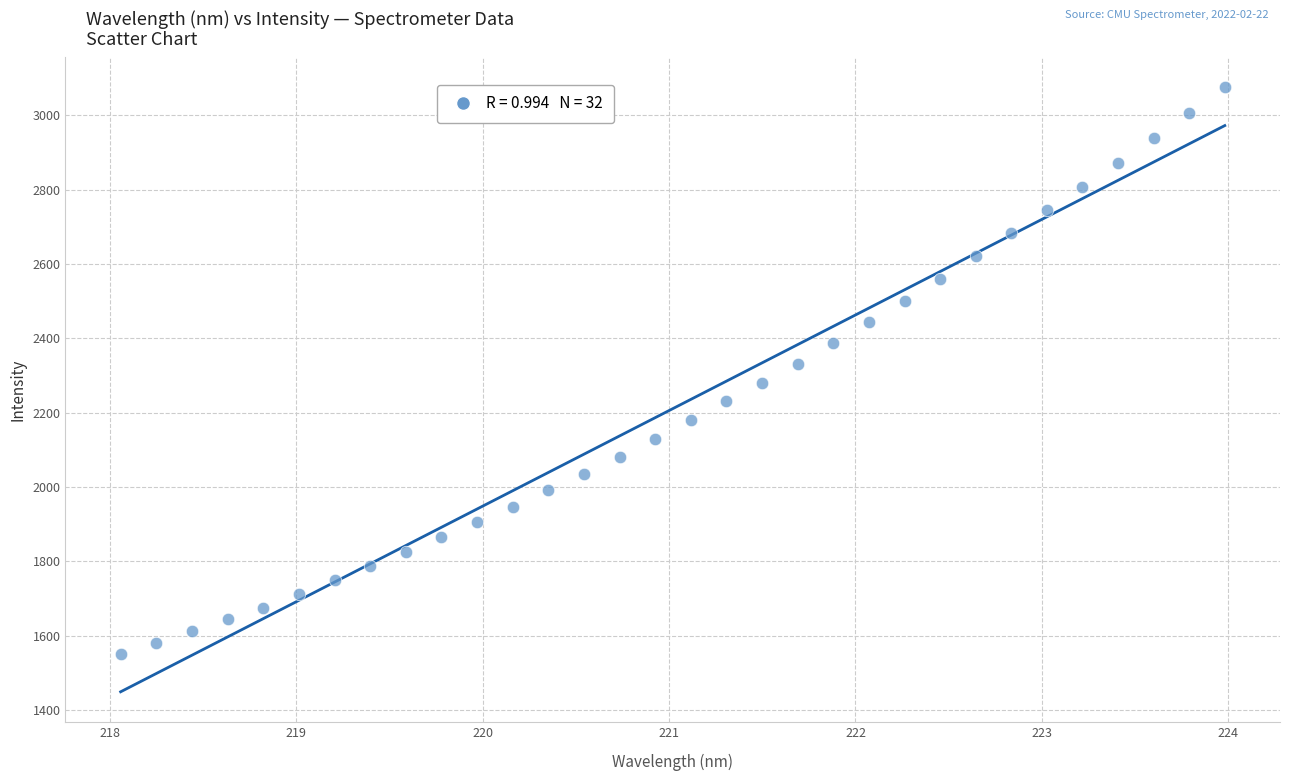

What is the range of Y values (max minus min)?

1526.0